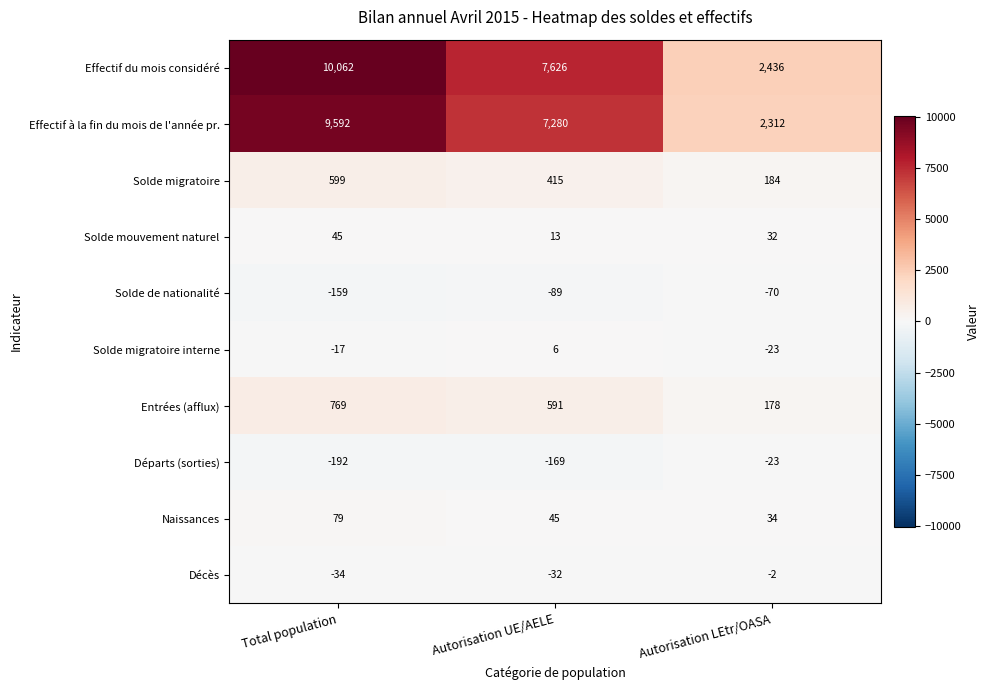

Rank the categories by Effectif à la fin du mois de l'année pr. value from highest to lowest.

Total population, Autorisation UE/AELE, Autorisation LEtr/OASA